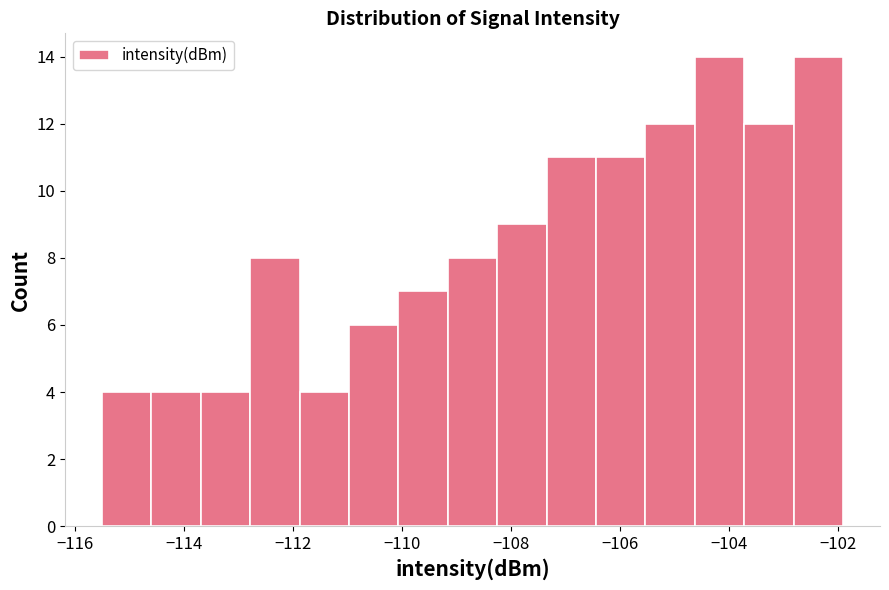

Reading left to right, transcribe this chart: for each bar, give the range it covers on the x-axis and its height. Neither the bar edges nor the heights are printed on the chart, so give them approximately, as read against the axes.

-115.4 to -114.6: 4
-114.6 to -113.6: 4
-113.6 to -112.8: 4
-112.8 to -111.8: 8
-111.8 to -111.0: 4
-111.0 to -110.0: 6
-110.0 to -109.2: 7
-109.2 to -108.2: 8
-108.2 to -107.4: 9
-107.4 to -106.4: 11
-106.4 to -105.6: 11
-105.6 to -104.6: 12
-104.6 to -103.8: 14
-103.8 to -102.8: 12
-102.8 to -102.0: 14